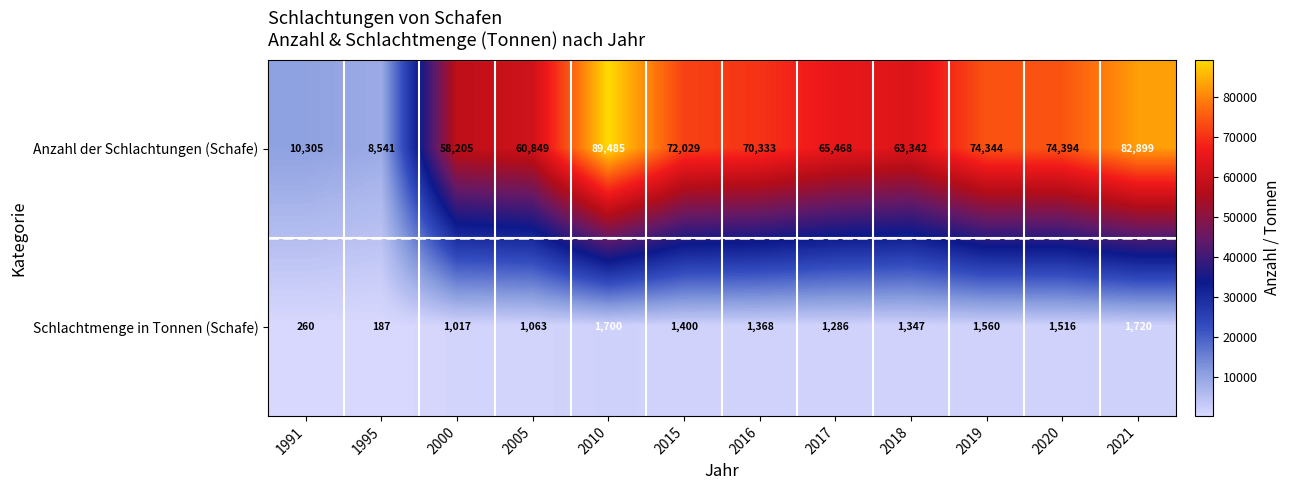

Reading left to right, what are all the values shown in this chart?

Anzahl der Schlachtungen (Schafe): 10305	8541	58205	60849	89485	72029	70333	65468	63342	74344	74394	82899
Schlachtmenge in Tonnen (Schafe): 260	187	1017	1063	1700	1400	1368	1286	1347	1560	1516	1720